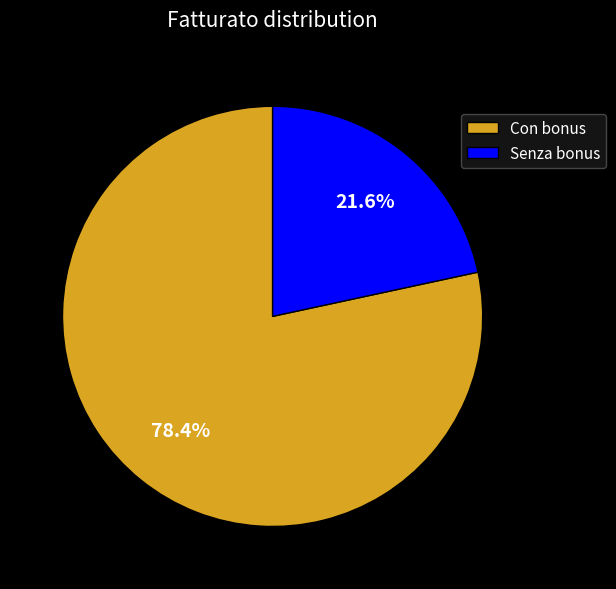

What is the total percentage of Con bonus and Senza bonus?

100.0%